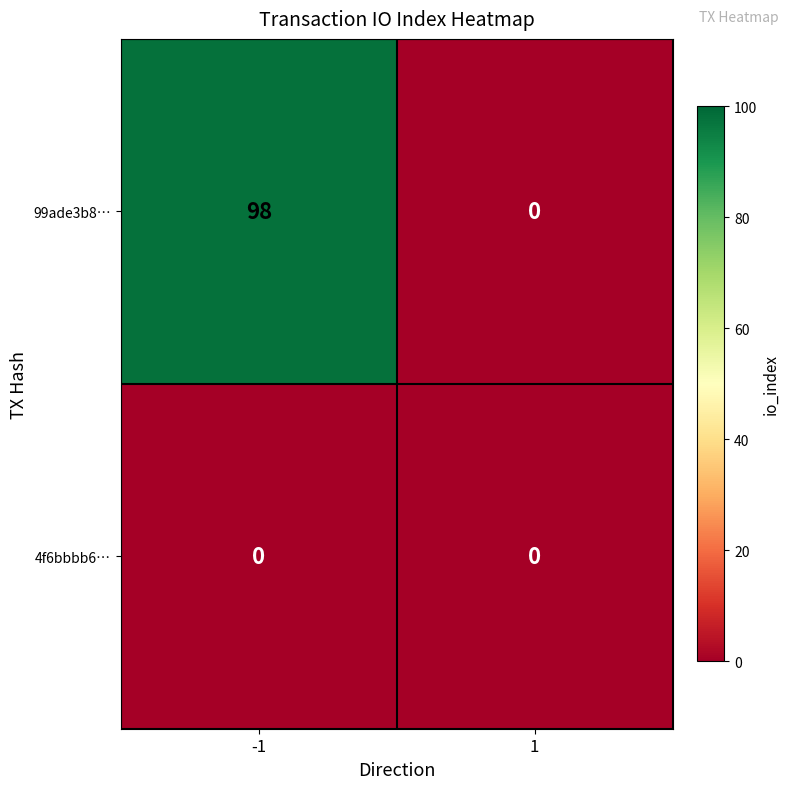

At which category is the sum across all series the highest?

-1